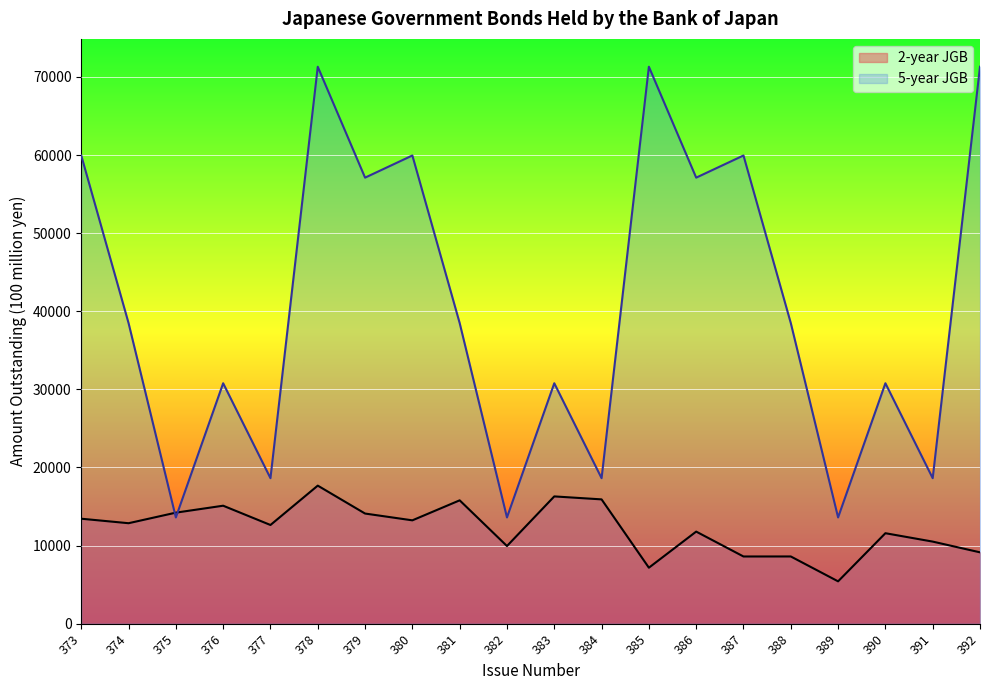

Count the number of data series in this chart.

2